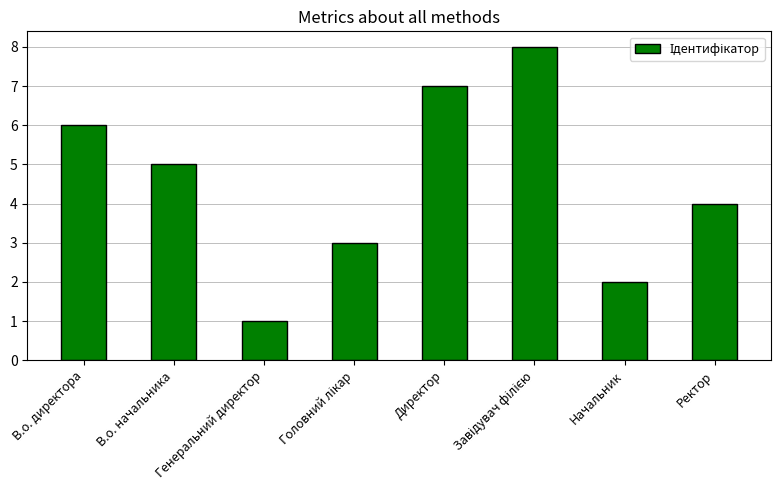

What is the change in value from В.о. начальника to Генеральний директор?

-4